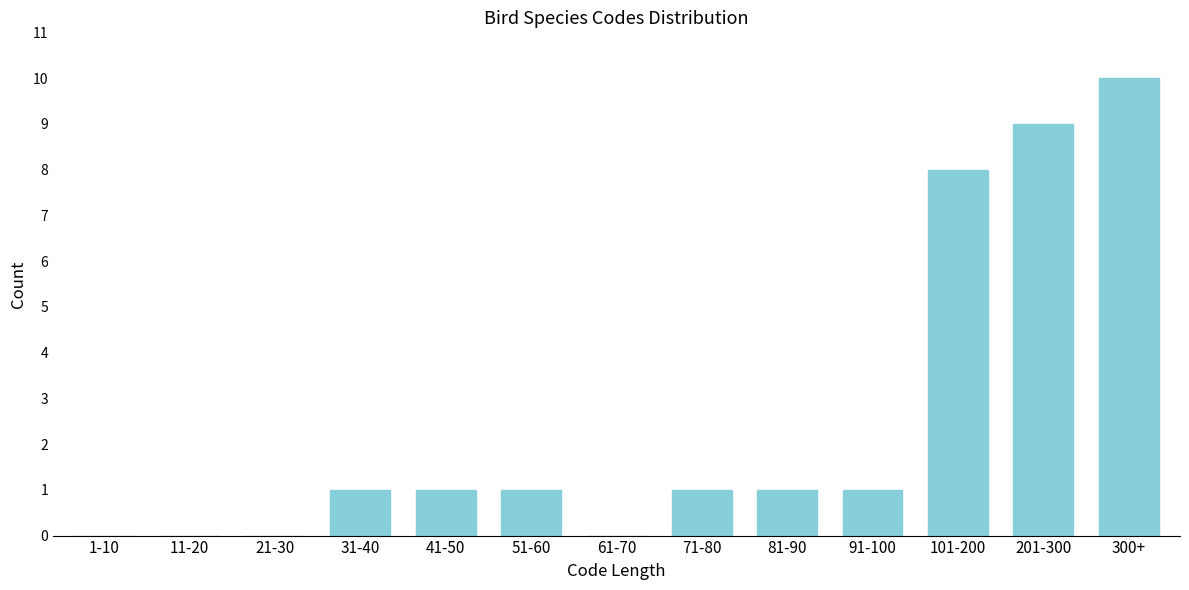

Reading right to left, extract all data points from this chart.

300+=10	201-300=9	101-200=8	91-100=1	81-90=1	71-80=1	61-70=0	51-60=1	41-50=1	31-40=1	21-30=0	11-20=0	1-10=0